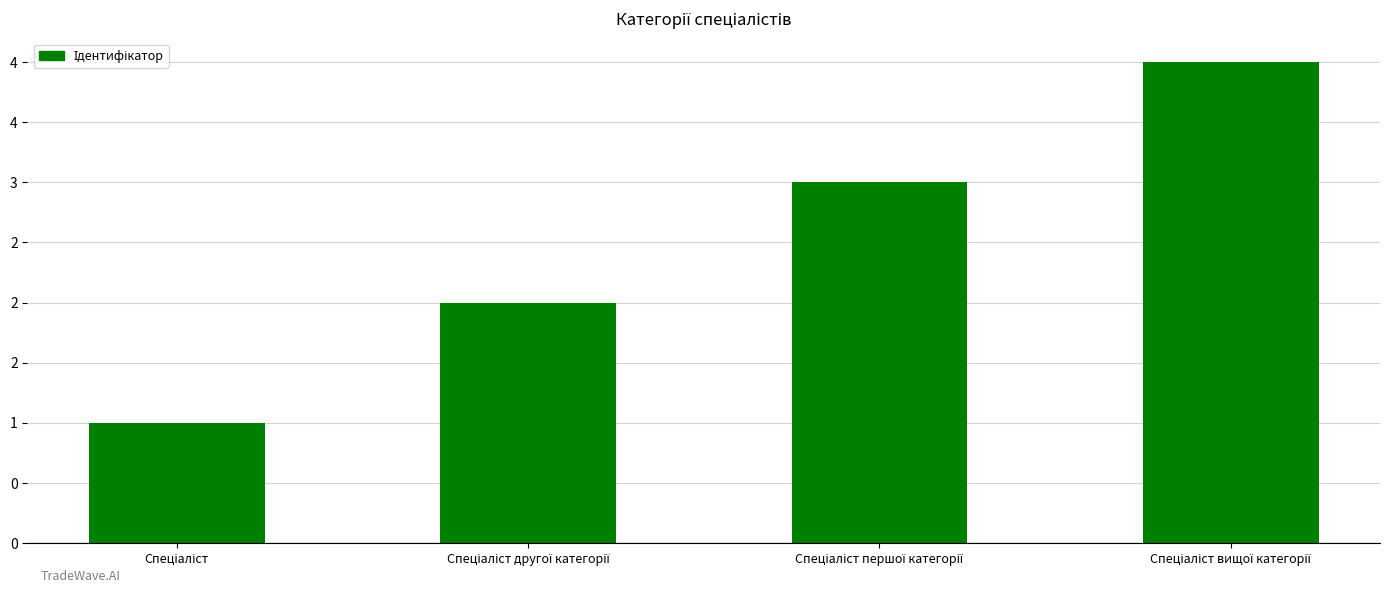

Rank the categories by value from lowest to highest.

Спеціаліст, Спеціаліст другої категорії, Спеціаліст першої категорії, Спеціаліст вищої категорії